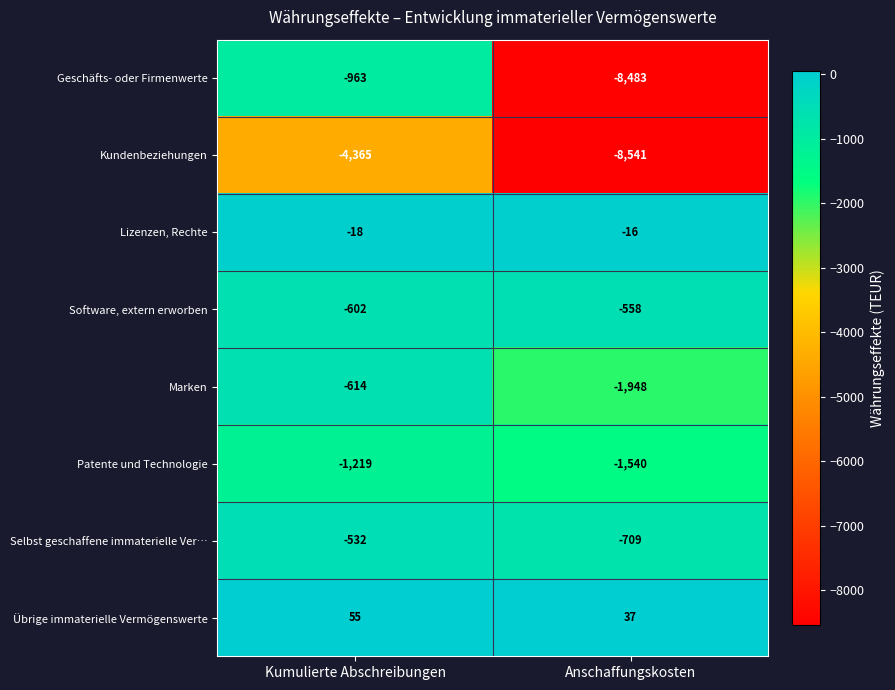

List the series in order of their peak value, highest first.

Übrige immaterielle Vermögenswerte, Lizenzen, Rechte, Selbst geschaffene immaterielle Ver…, Software, extern erworben, Marken, Geschäfts- oder Firmenwerte, Patente und Technologie, Kundenbeziehungen